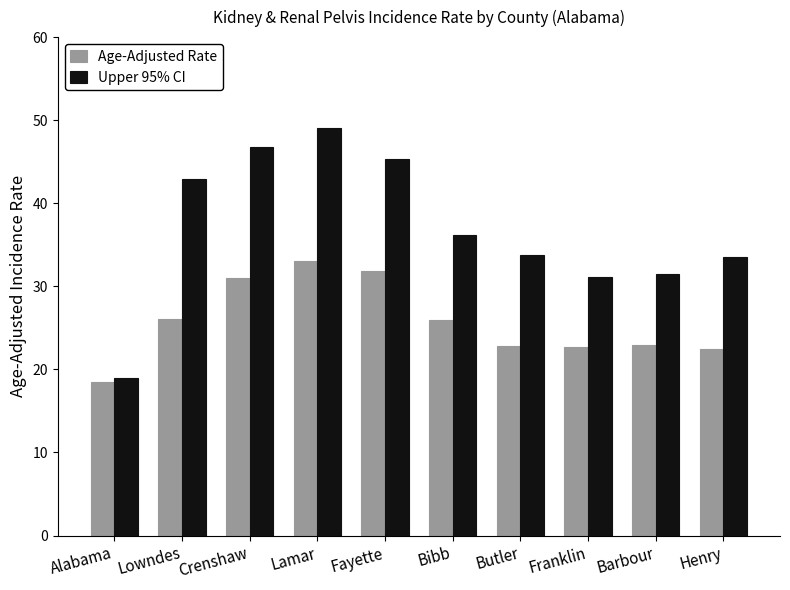

What is the average value of the Age-Adjusted Rate series?

25.7